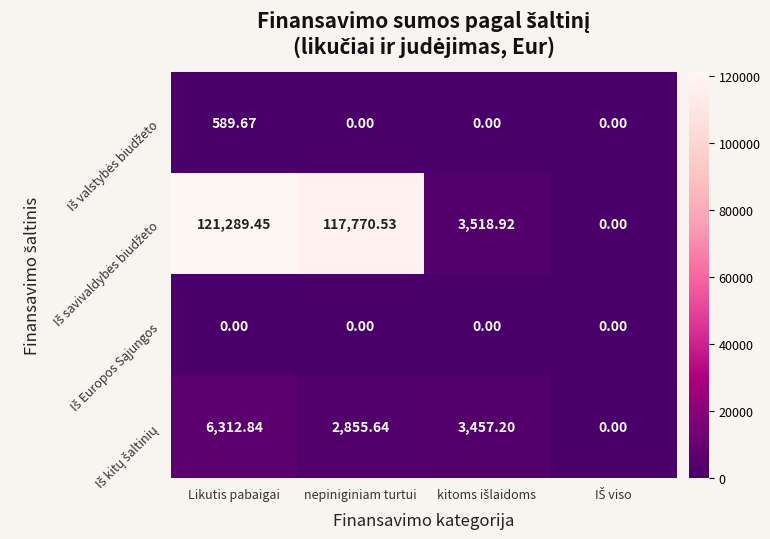

Which label corresponds to the largest value in the chart?

Likutis pabaigai